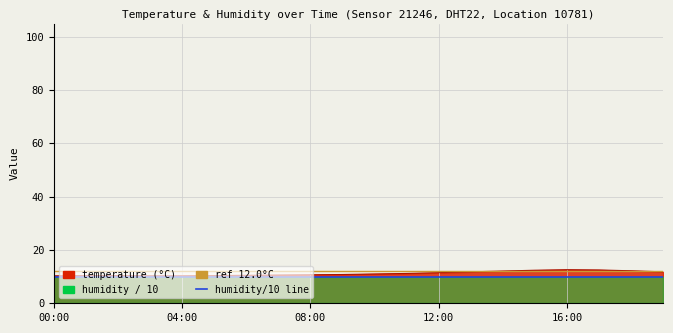

How many points are higher than both their immediate neighbors (excluding endpoints)?

1